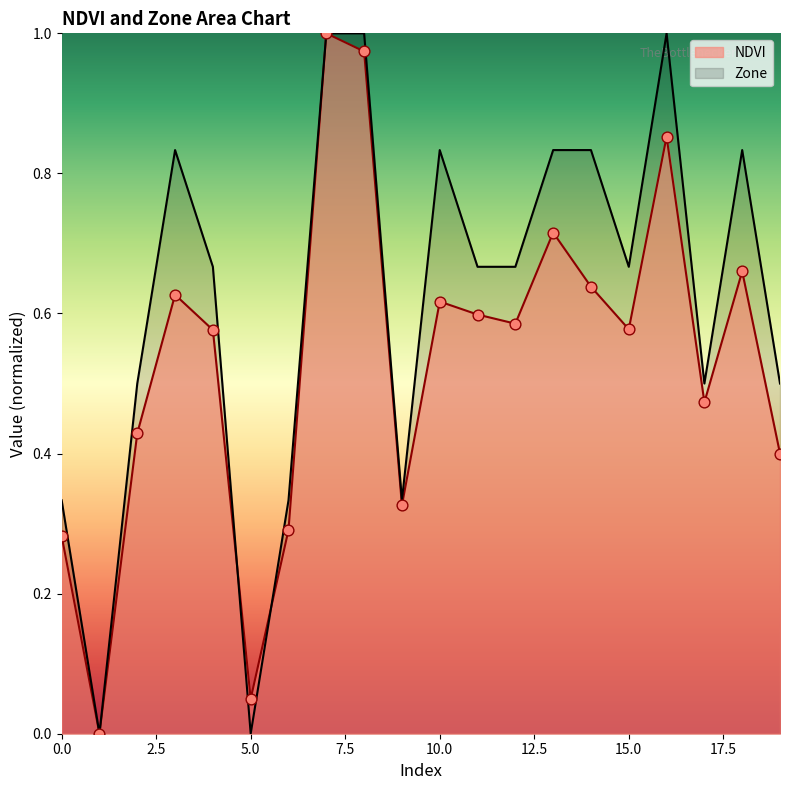

Which series contains the lowest Y value?

NDVI